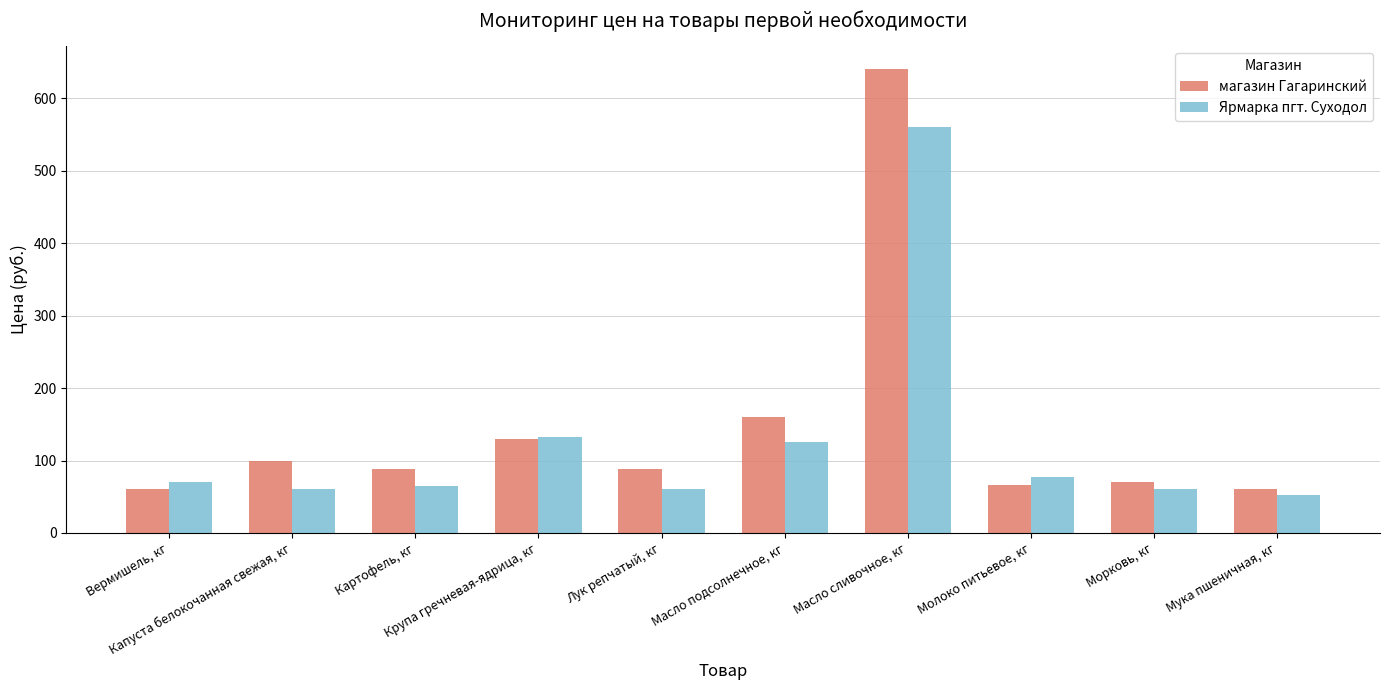

Count the number of categories in the chart.

10